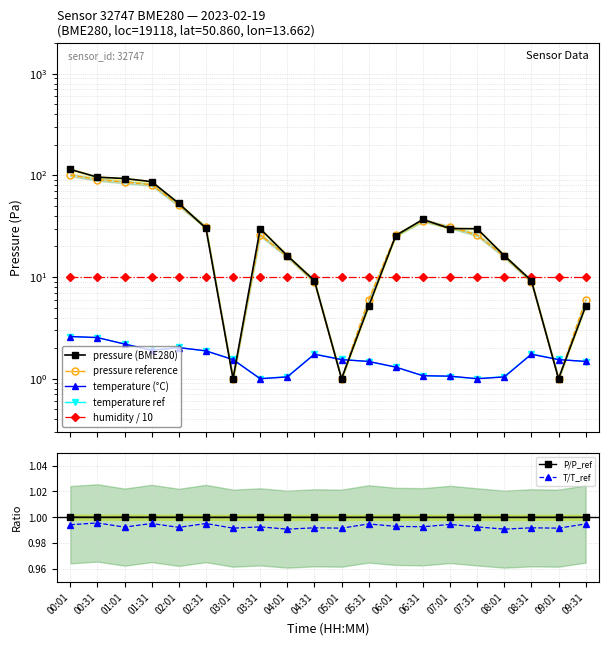

Where is temperature_ref nearest to the value 1?

03:31